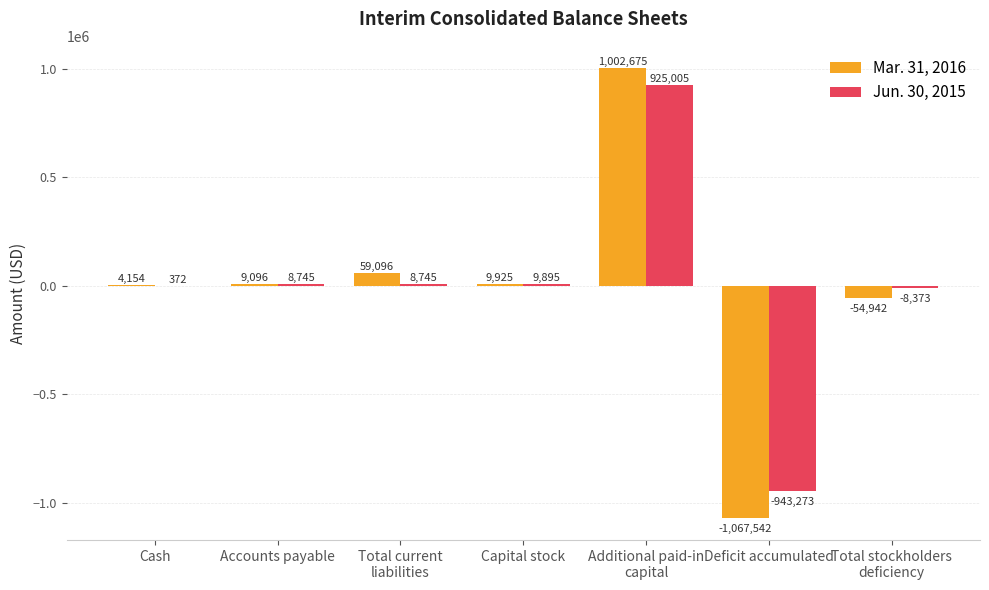

What are all the series names shown in the legend?

Mar. 31, 2016, Jun. 30, 2015